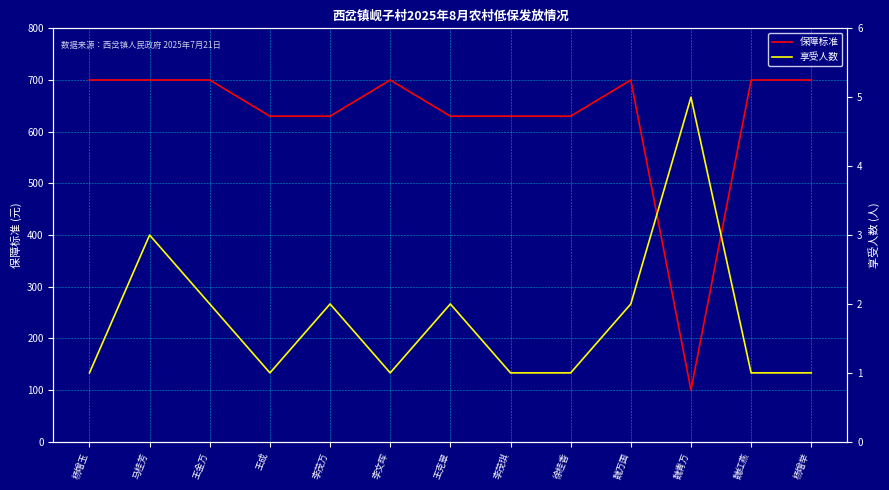

Is it true that 保障标准 equals 175 at 魏青万?

False